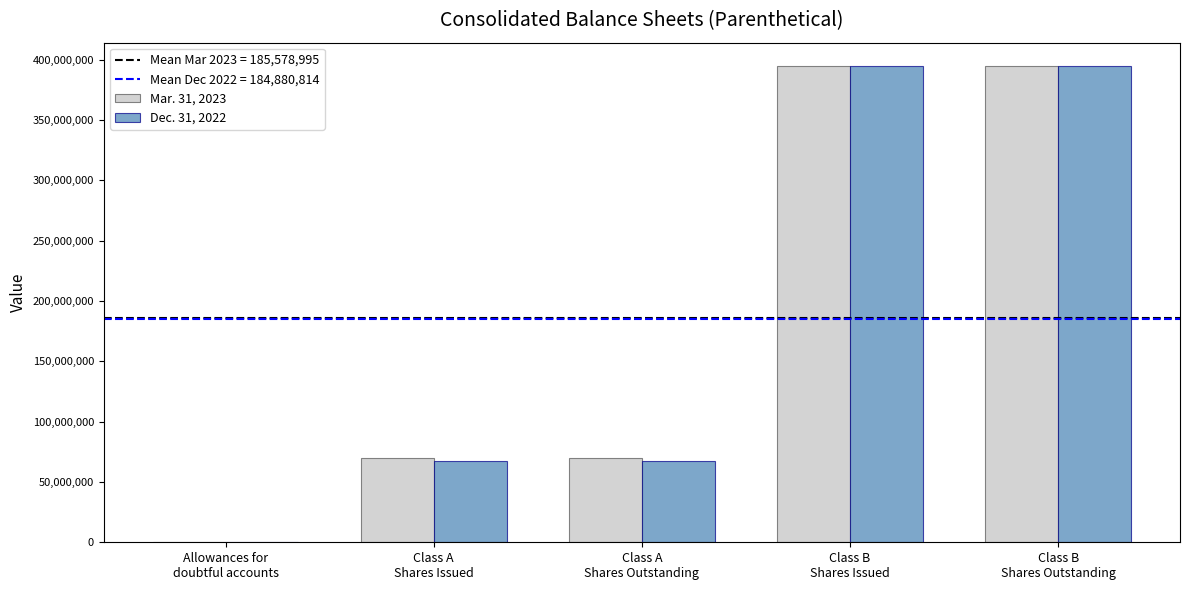

Reading left to right, what are all the values shown in this chart?

Mar. 31, 2023: Allowances for
doubtful accounts=27	Class A
Shares Issued=69498992	Class A
Shares Outstanding=69498992	Class B
Shares Issued=394448481	Class B
Shares Outstanding=394448481
Dec. 31, 2022: Allowances for
doubtful accounts=23	Class A
Shares Issued=67753543	Class A
Shares Outstanding=67753543	Class B
Shares Issued=394448481	Class B
Shares Outstanding=394448481